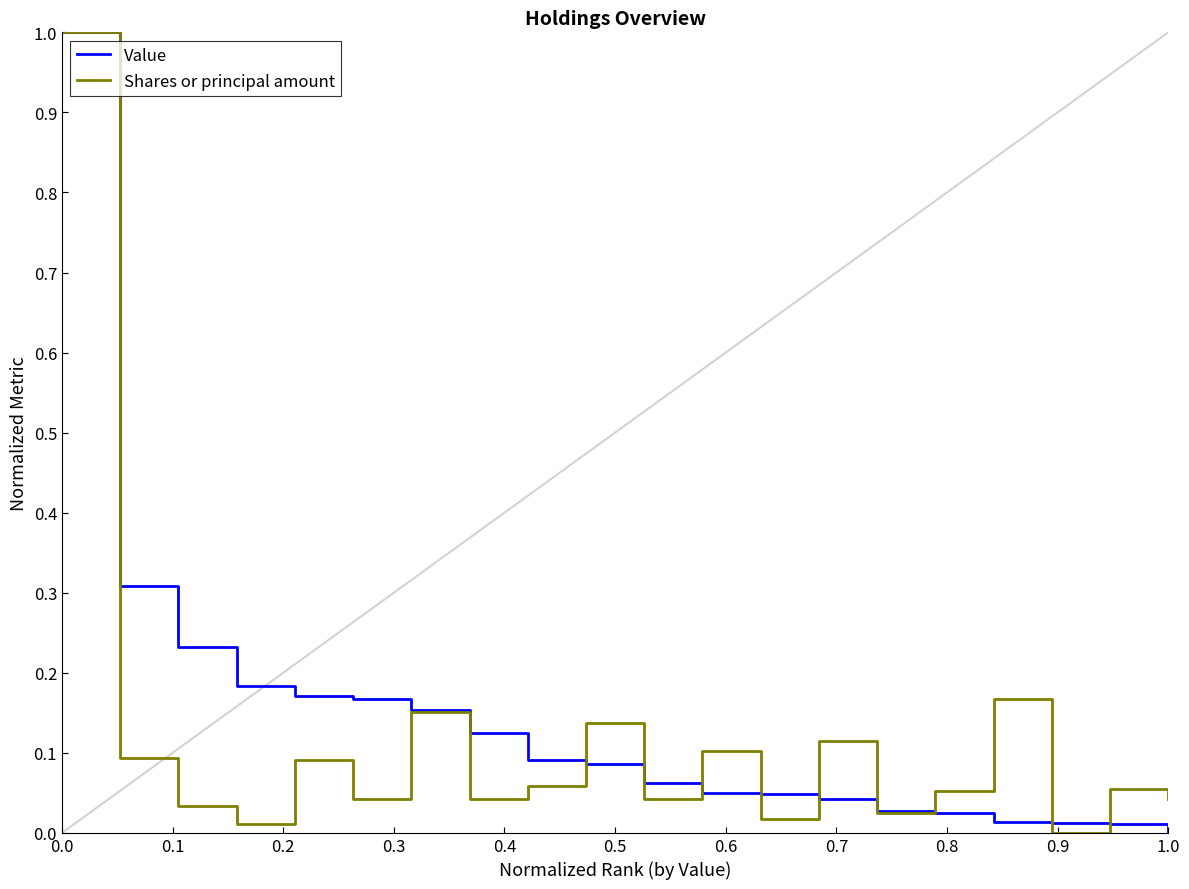

Is this an area chart (filled region under the line)?

No